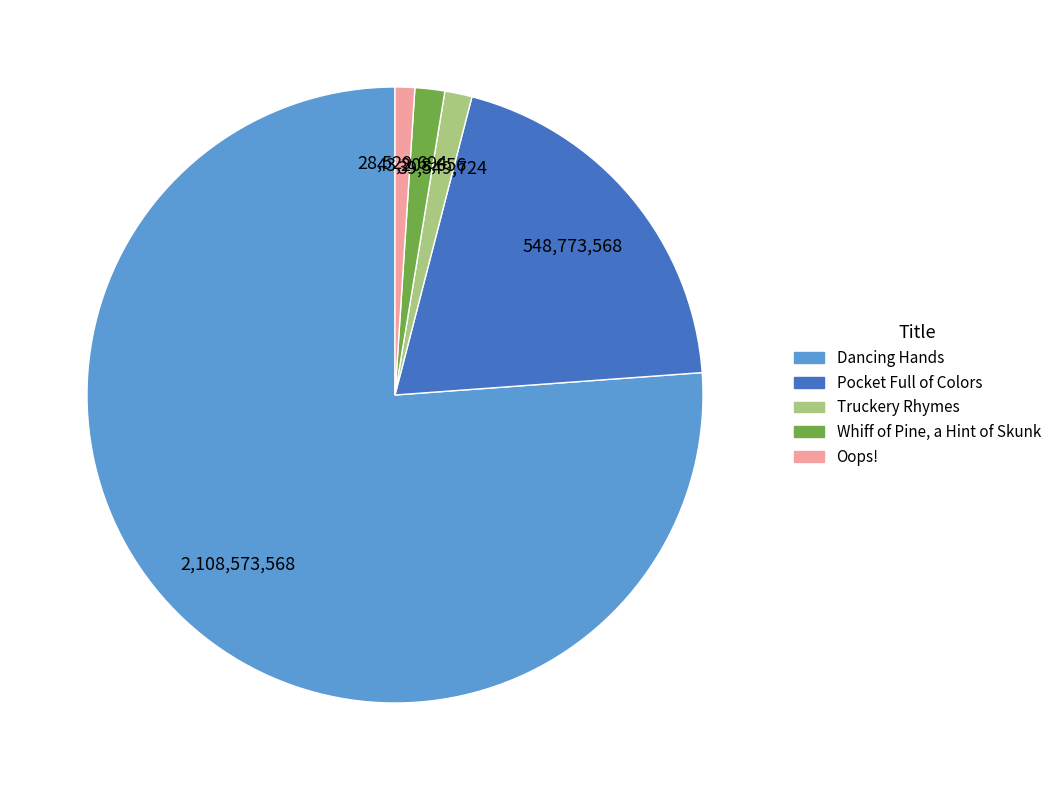

How many slices are in this pie chart?

5